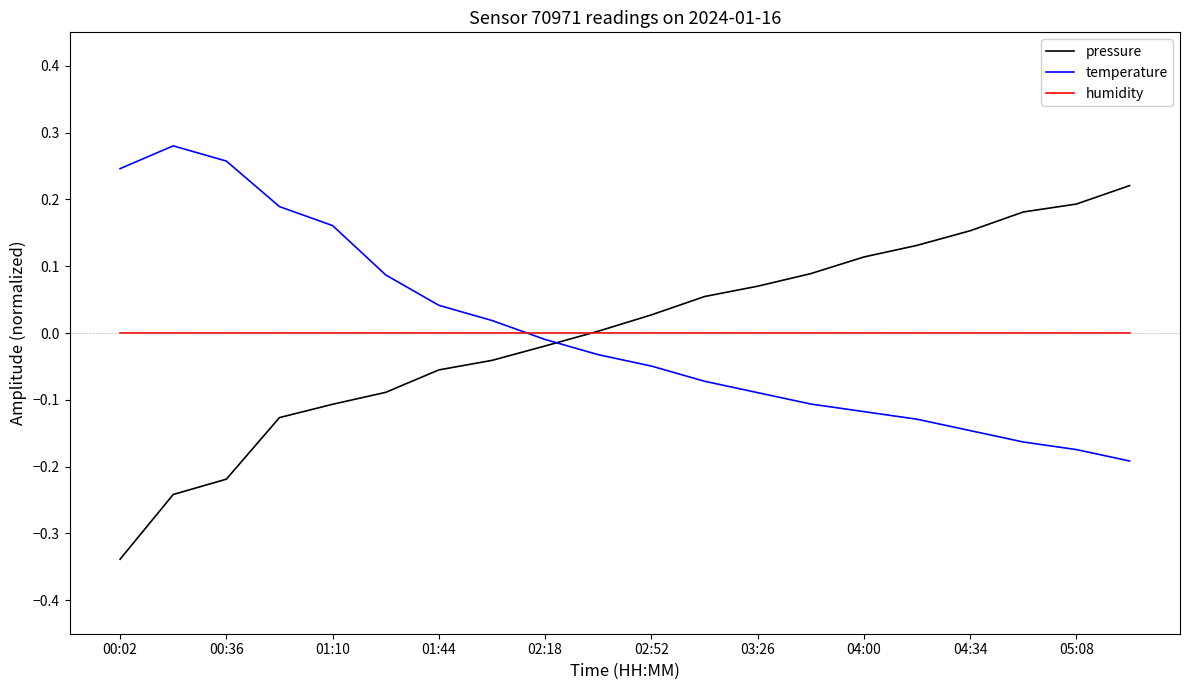

Does the chart have visible grid lines?

No